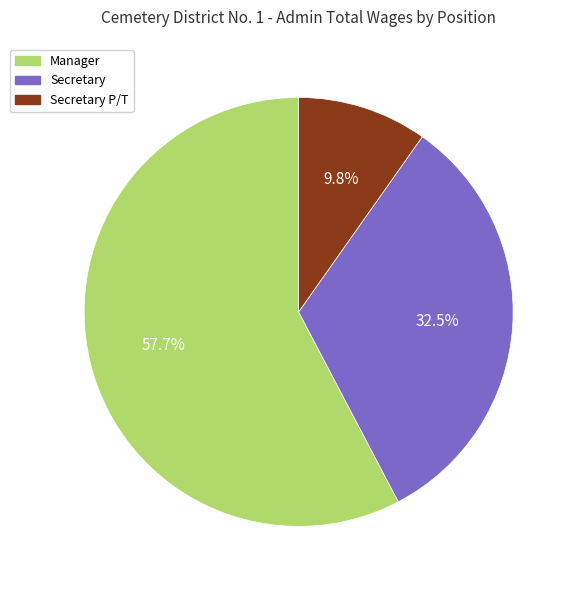

Does any single category account for the majority?

Yes